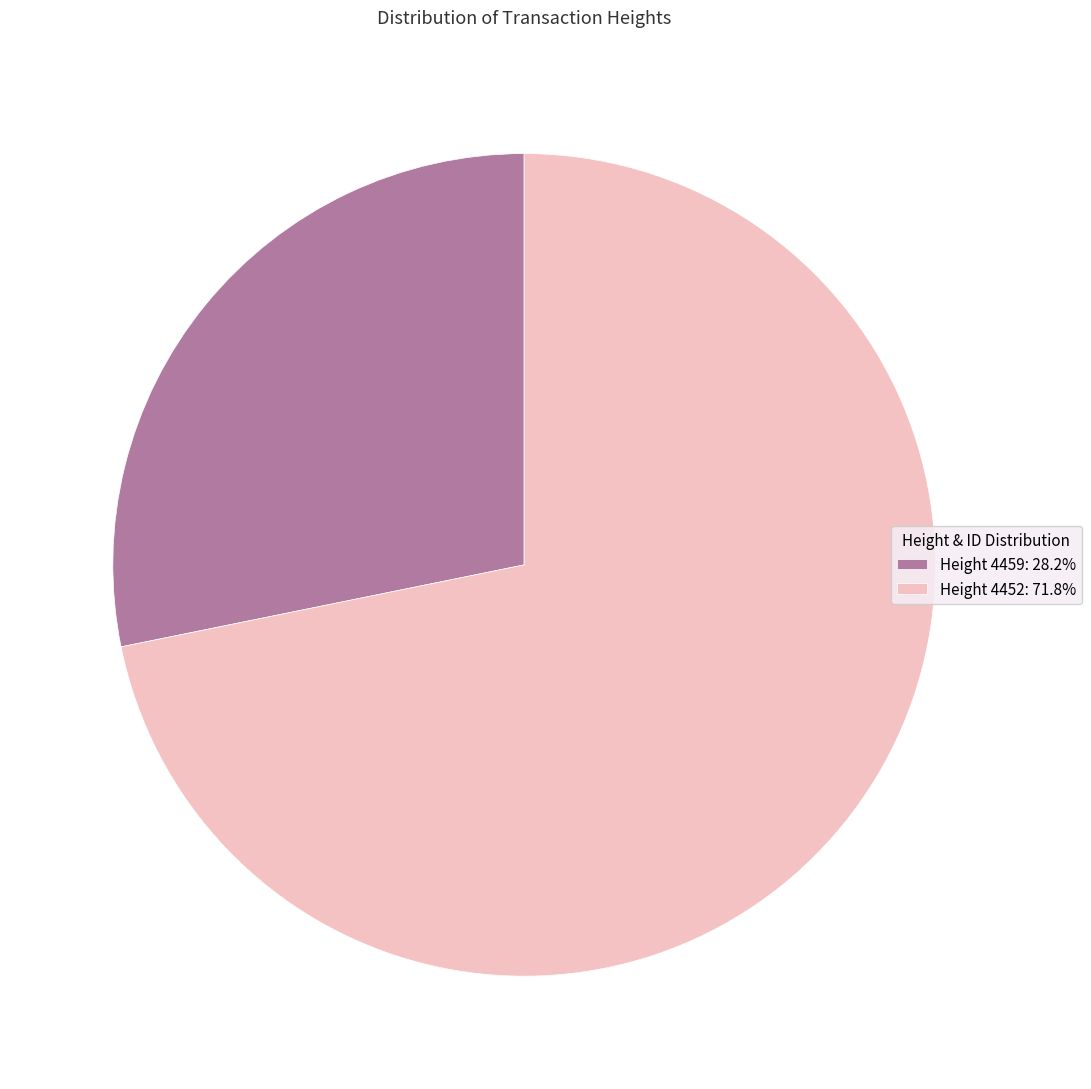

Combined, do Height 4452: 71.8% and Height 4459: 28.2% account for over 50%?

Yes